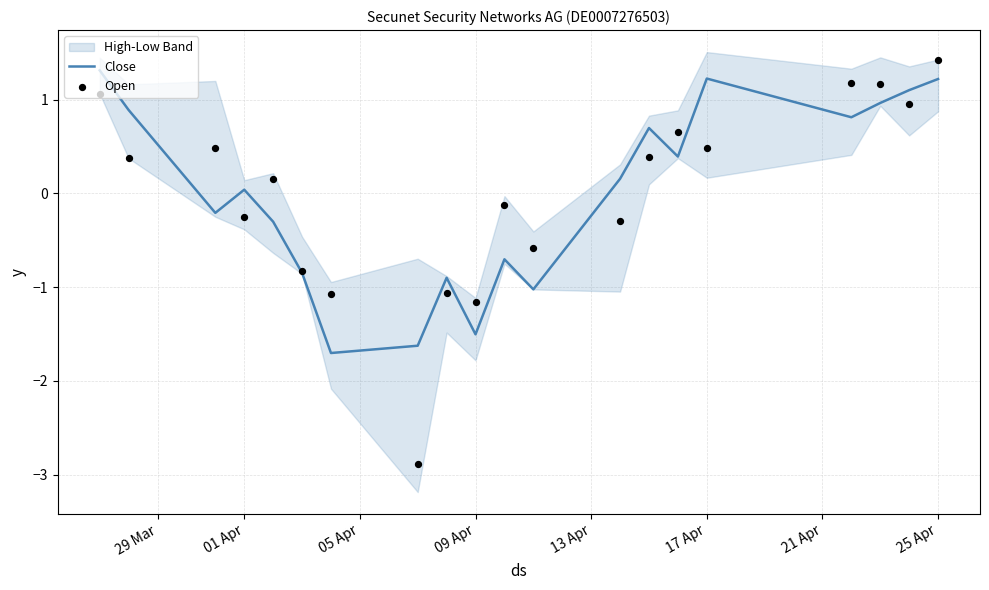

The Close series shows -1.5 at 09 Apr. True or false?

True